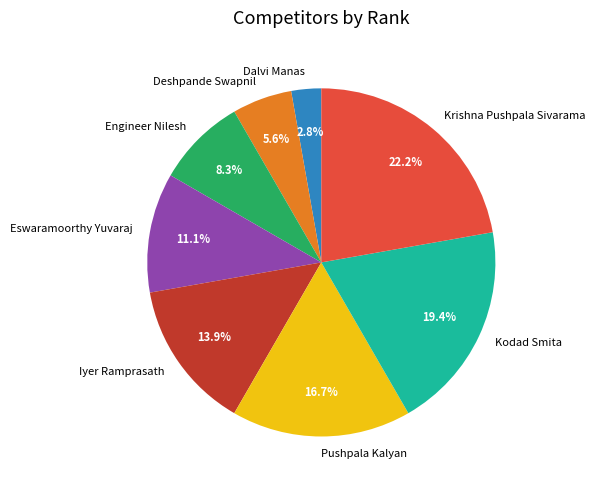

Rank the categories by value from highest to lowest.

Krishna Pushpala Sivarama, Kodad Smita, Pushpala Kalyan, Iyer Ramprasath, Eswaramoorthy Yuvaraj, Engineer Nilesh, Deshpande Swapnil, Dalvi Manas